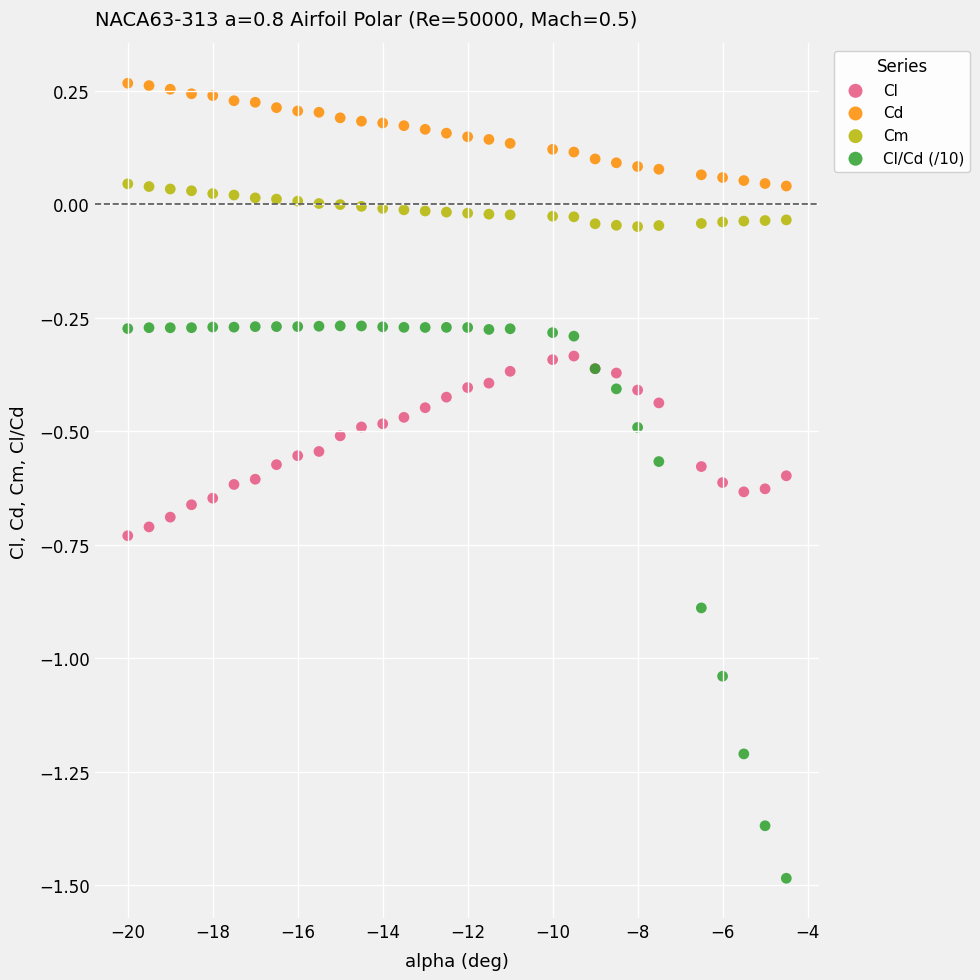

What is the X range (max minus min) for the scatter plot?

15.5